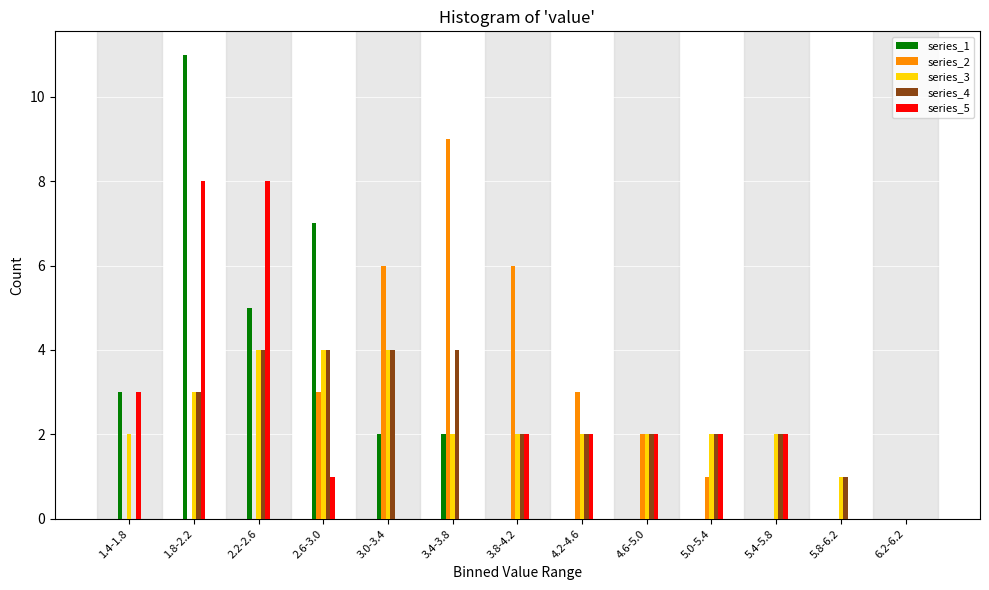

Is it true that series_2 equals 0 at 1.8-2.2?

True